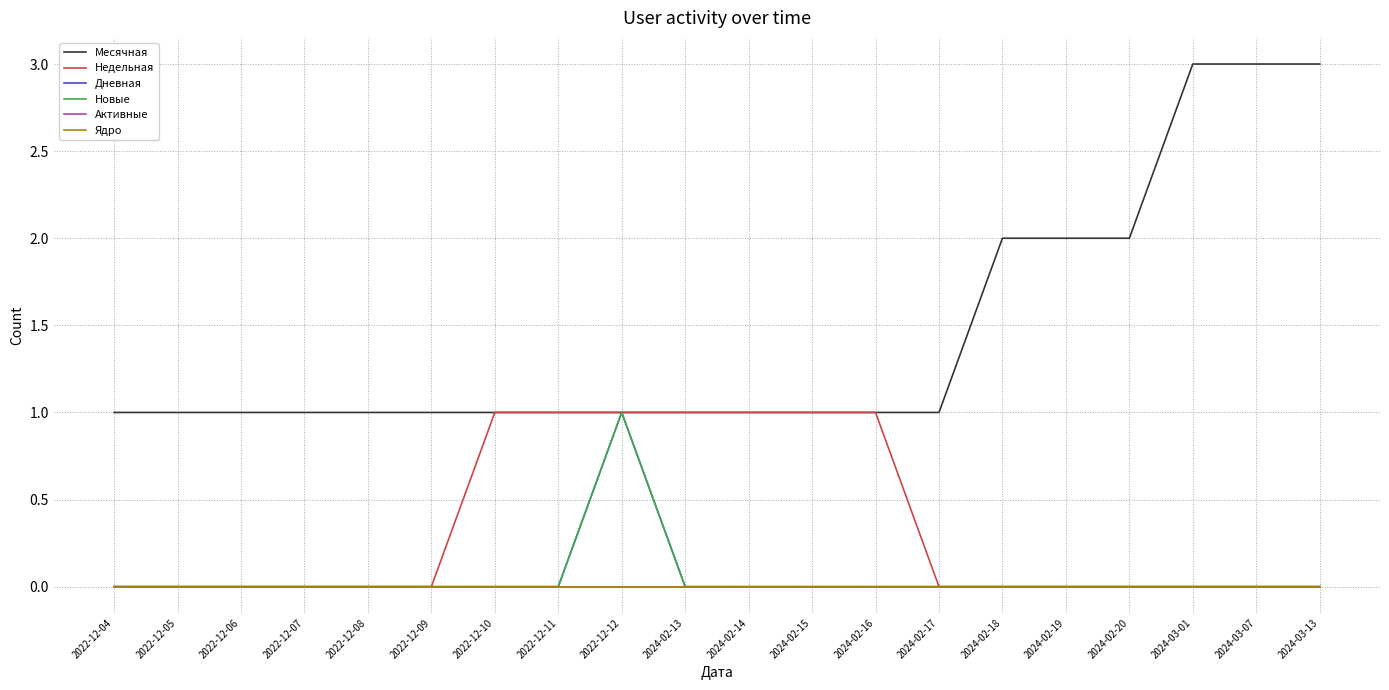

Which series has the largest range (max minus min)?

Месячная